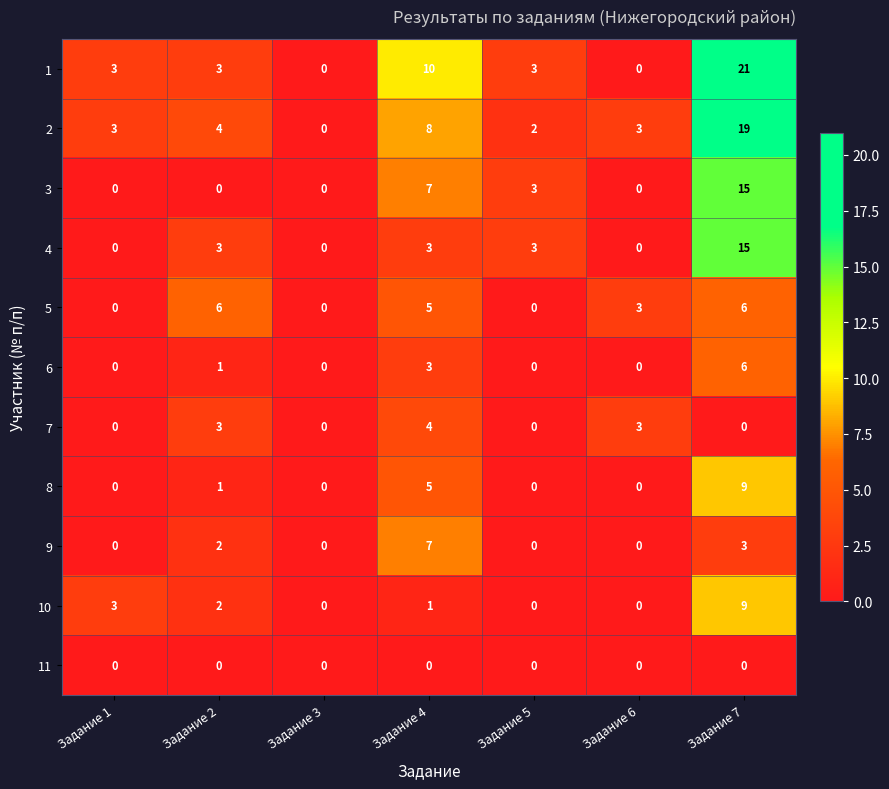

Which series has the widest spread of values?

1